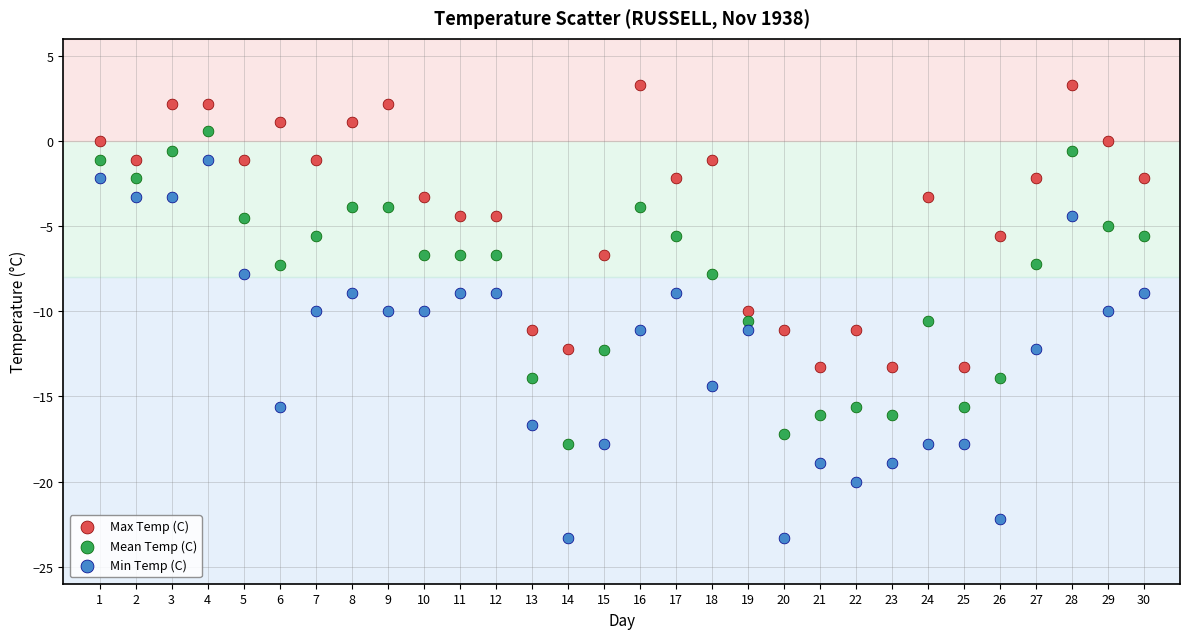

Across all data points, what is the range of Y values (max minus min)?

26.6